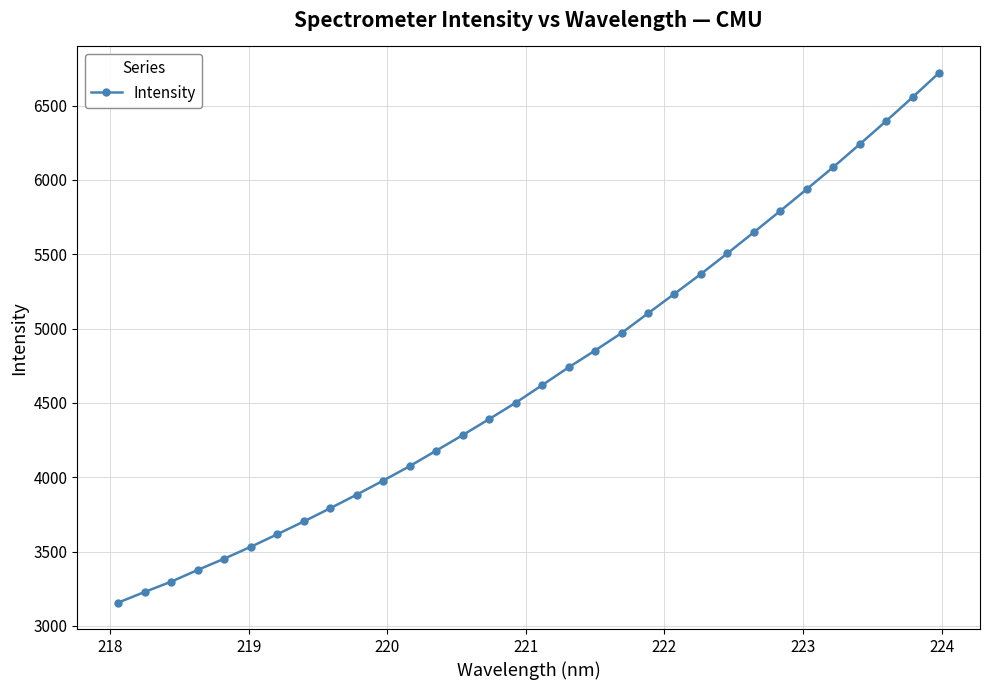

What is the difference between the maximum and minimum values?

3563.6